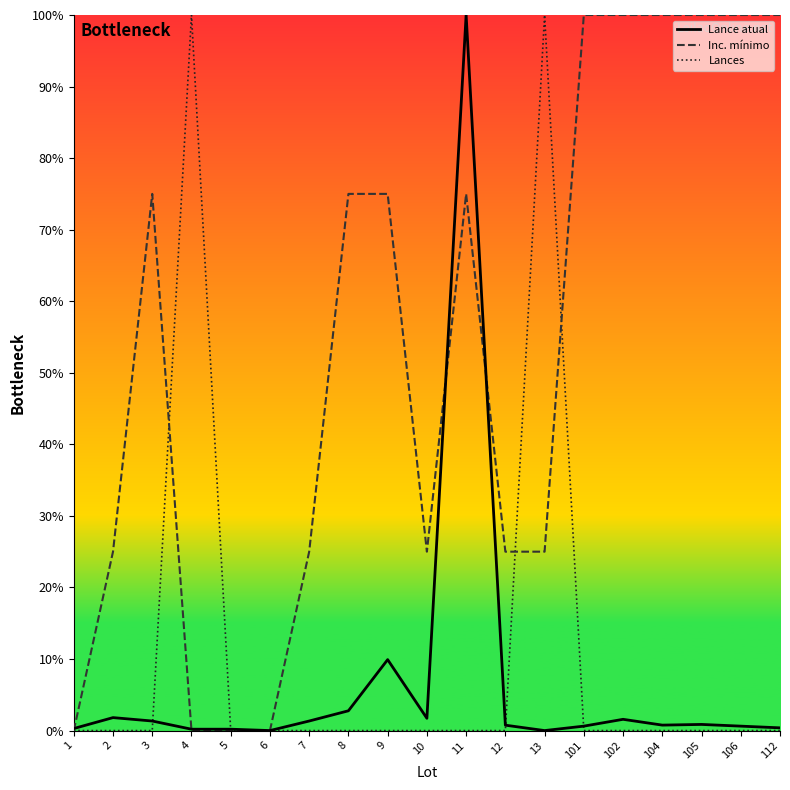

Reading left to right, list all the values displayed in this chart.

Lance atual: 1=0.3	2=1.8	3=1.3	4=0.2	5=0.2	6=0.0	7=1.3	8=2.8	9=9.9	10=1.7	11=100.0	12=0.8	13=0.0	101=0.6	102=1.6	104=0.8	105=0.9	106=0.6	112=0.4
Inc. mínimo: 1=0.0	2=25.0	3=75.0	4=0.0	5=0.0	6=0.0	7=25.0	8=75.0	9=75.0	10=25.0	11=75.0	12=25.0	13=25.0	101=100.0	102=100.0	104=100.0	105=100.0	106=100.0	112=100.0
Lances: 1=0.0	2=0.0	3=0.0	4=100.0	5=0.0	6=0.0	7=0.0	8=0.0	9=0.0	10=0.0	11=0.0	12=0.0	13=100.0	101=0.0	102=0.0	104=0.0	105=0.0	106=0.0	112=0.0